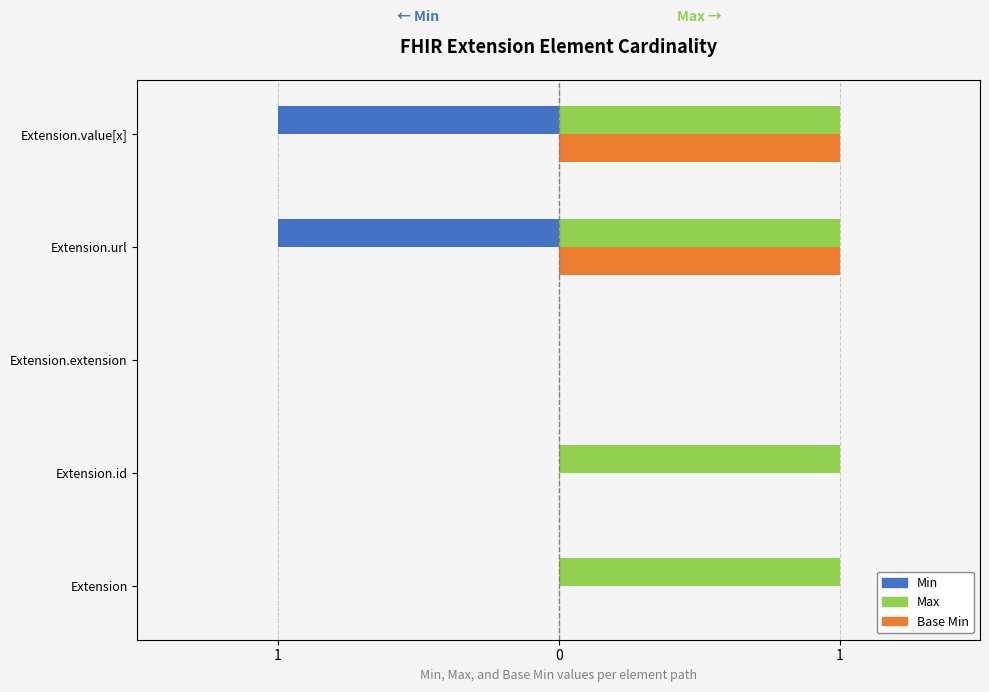

What is the smallest value displayed?

-1